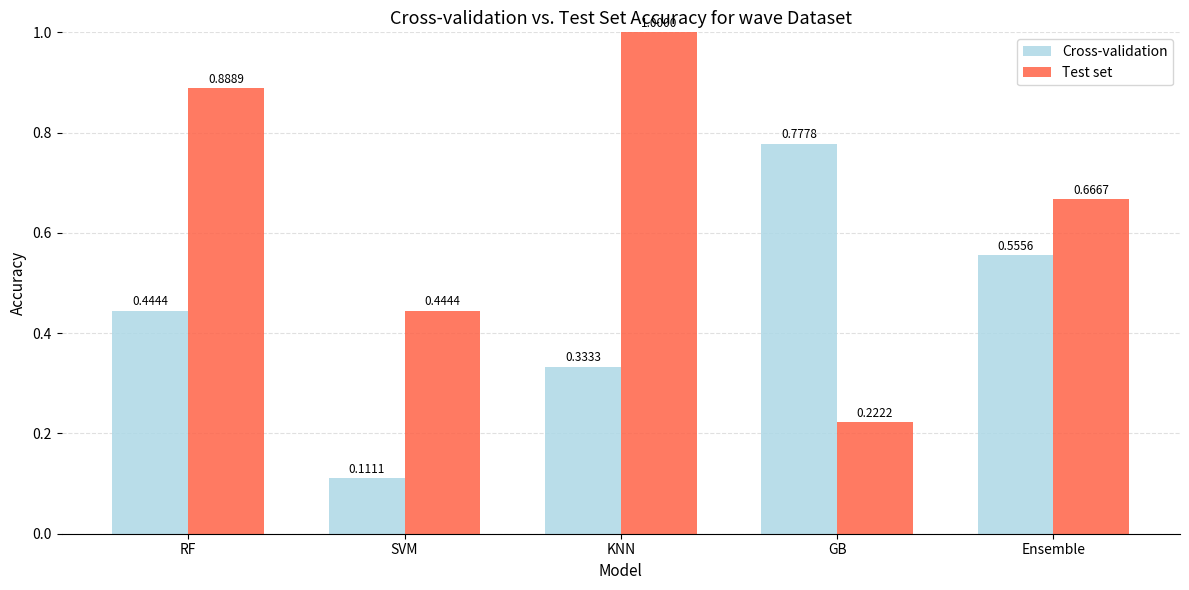

Rank the categories by Test set value from lowest to highest.

GB, SVM, Ensemble, RF, KNN